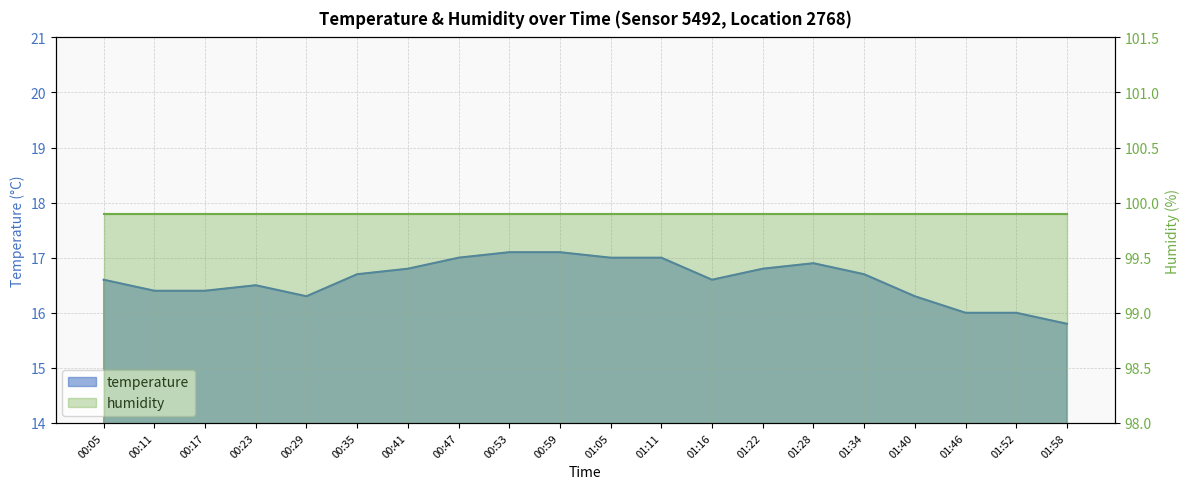

What is the label of the 1st point from the right?

01:58